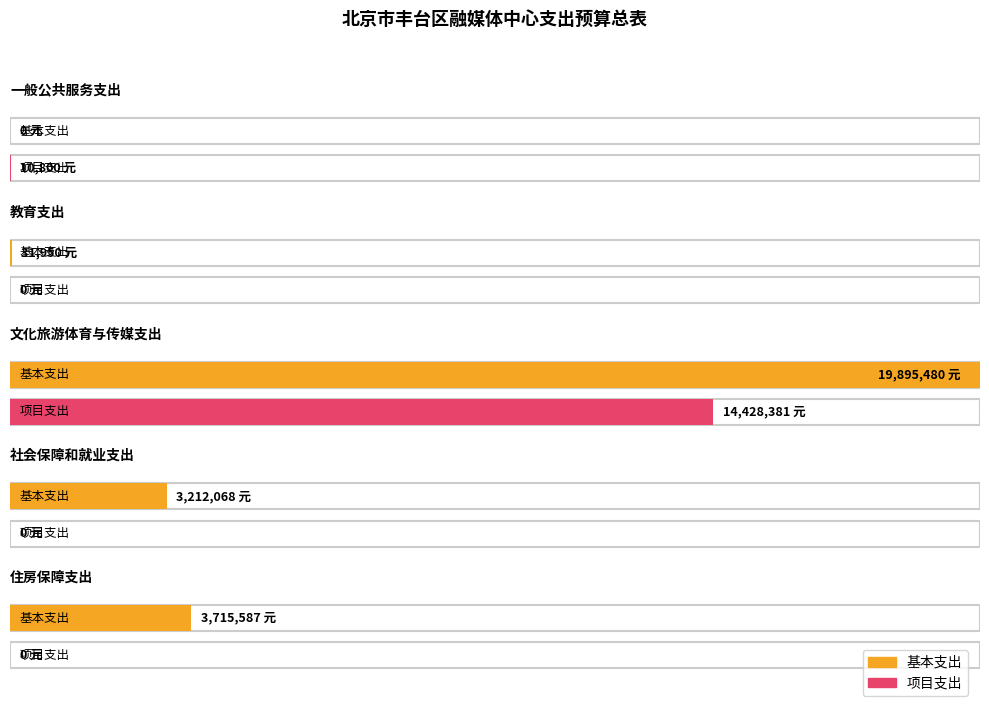

Rank the series by their average value, from highest to lowest.

基本支出, 项目支出